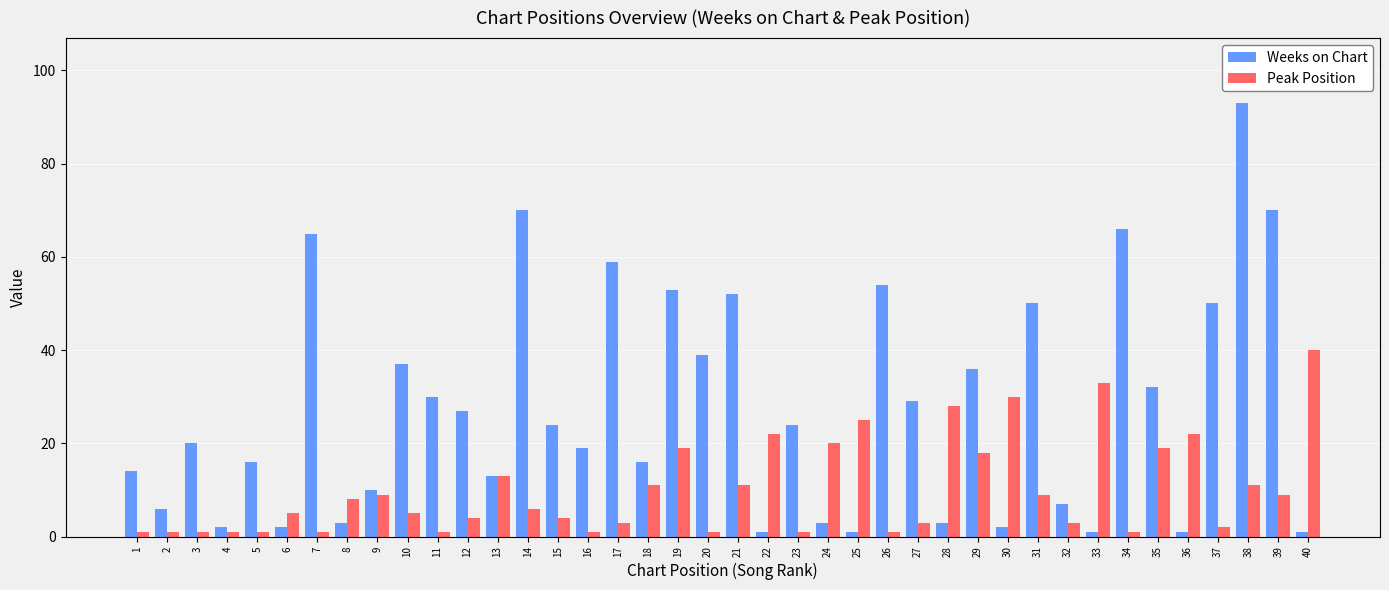

How many bars are there in total?

80